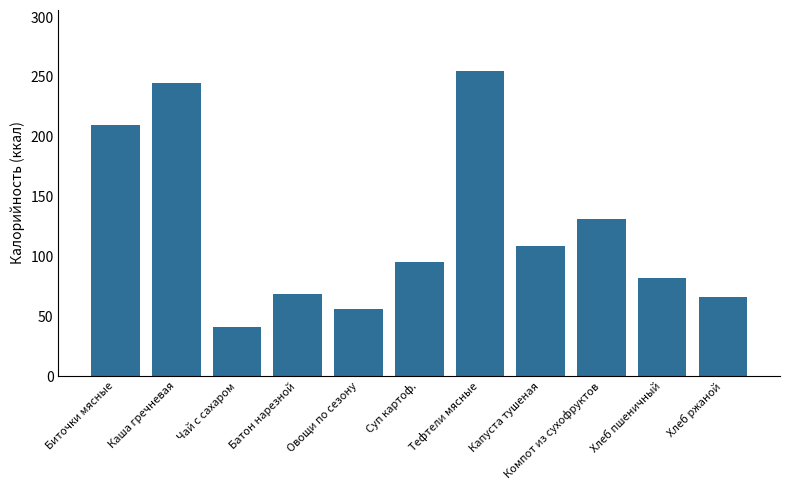

What is the value of the 3rd bar from the left?

41.0